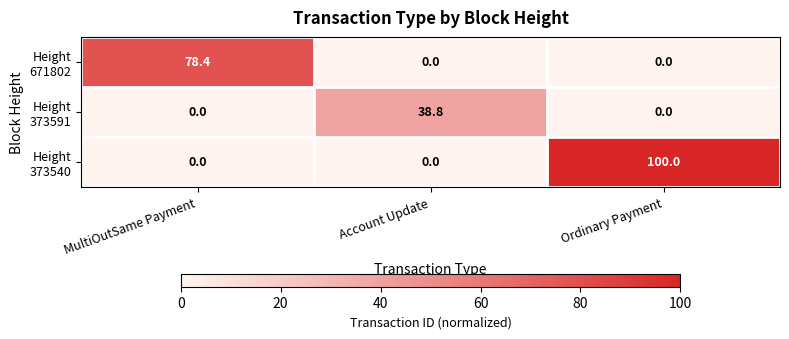

Which category has the highest value across all series?

Ordinary Payment